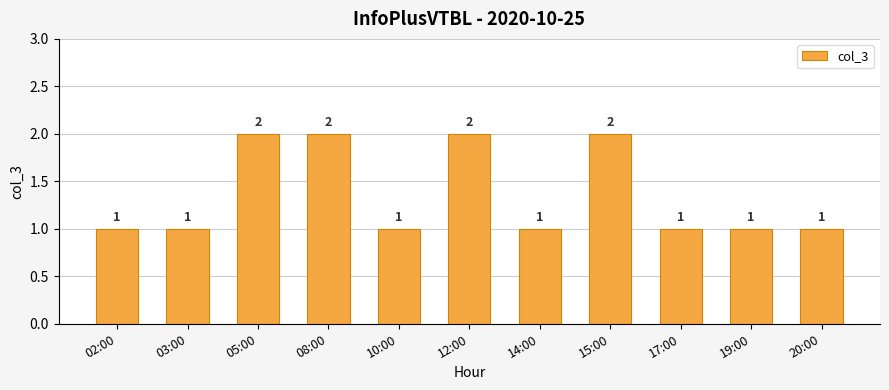

True or false: the data shows 1 at 19:00.

True